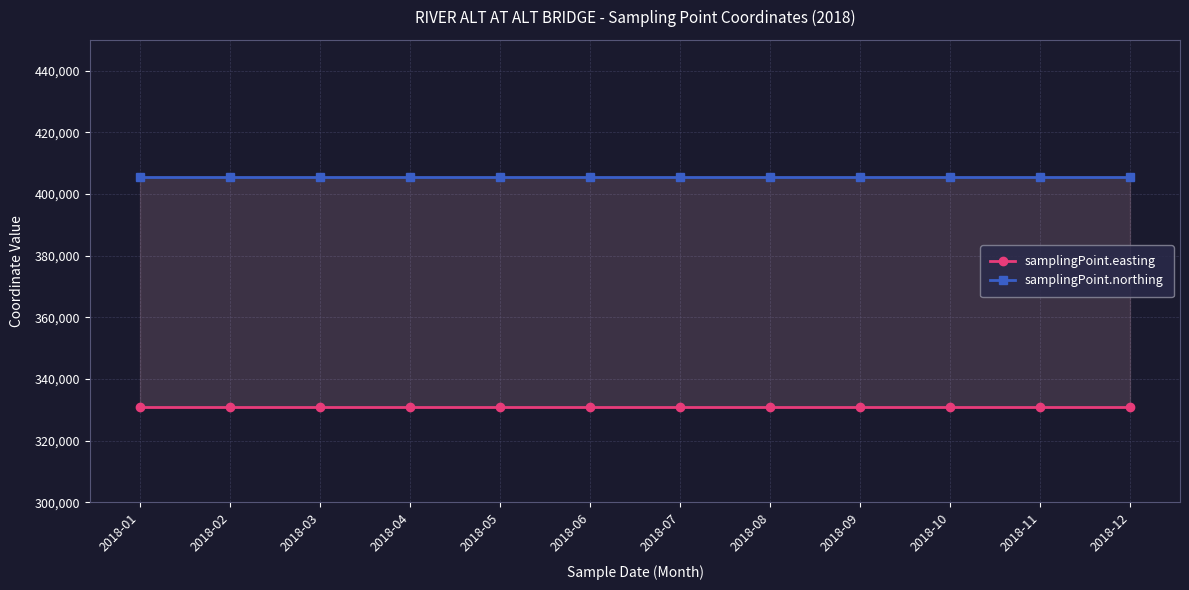

List the series in order of their peak value, highest first.

samplingPoint.northing, samplingPoint.easting